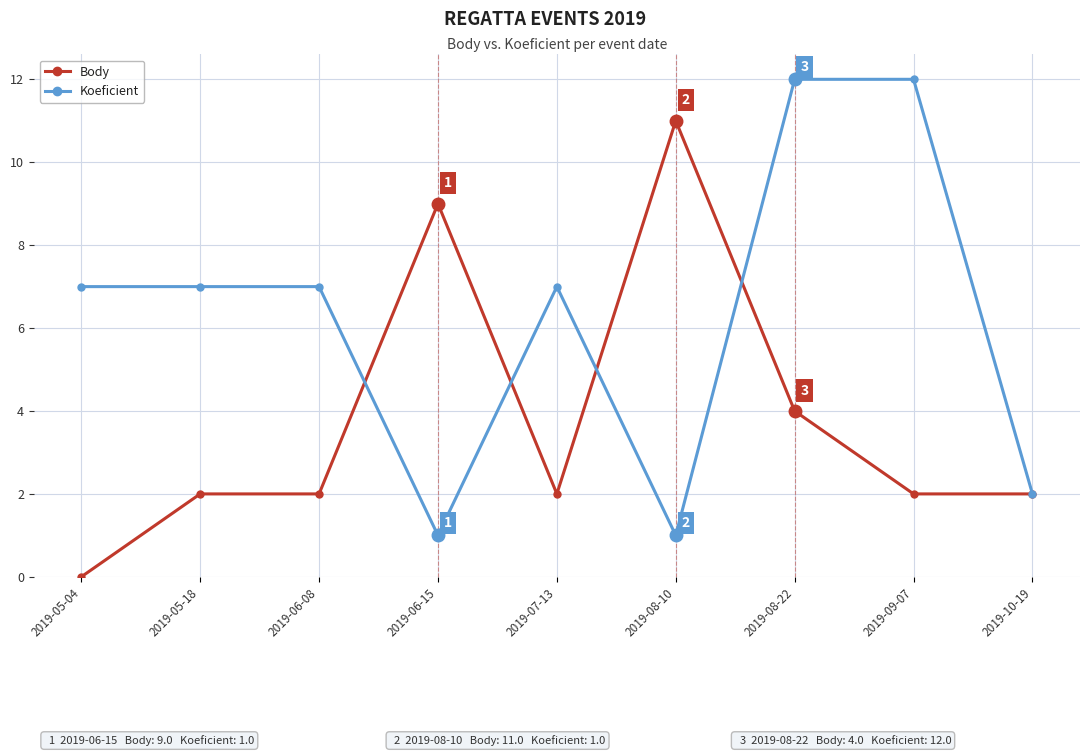

How many Body values are between 2 and 4?

6